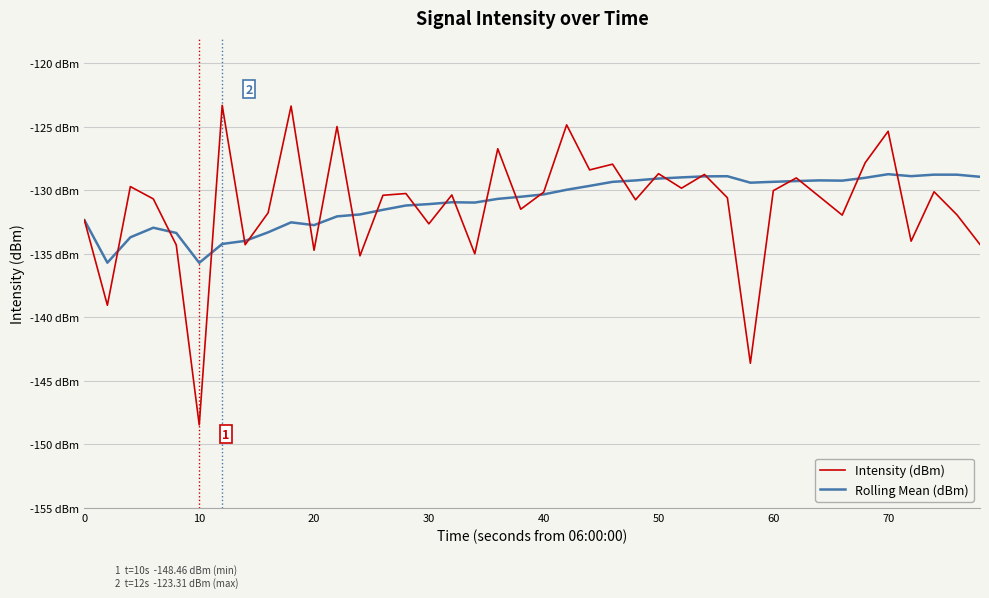

What are all the series names shown in the legend?

Intensity (dBm), Rolling Mean (dBm)